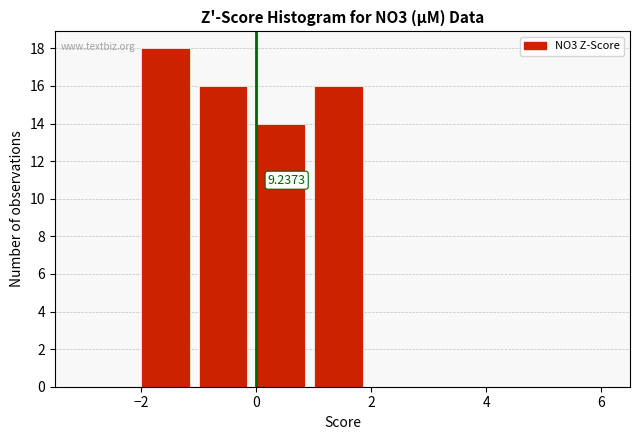

Which range on the x-axis has the tallest bar?

-2 to -1